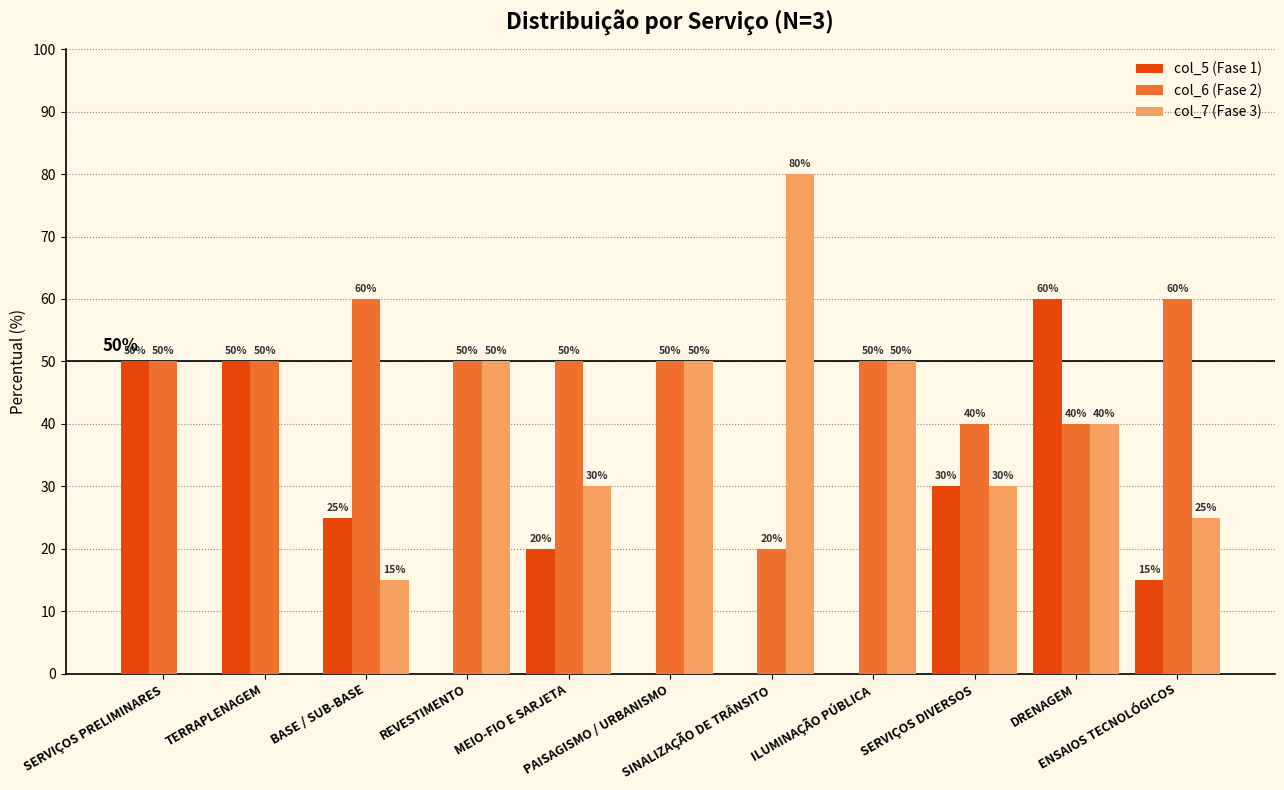

What is the maximum value shown in the chart?

80